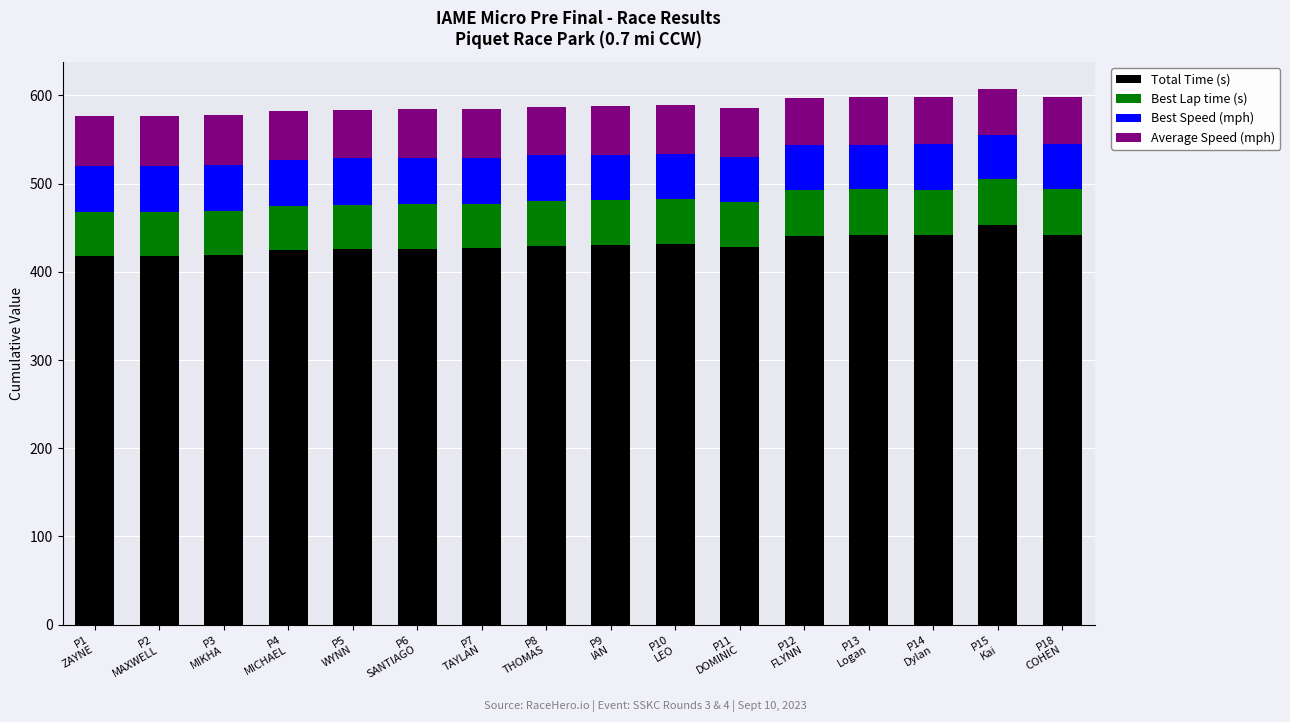

What is the difference between the second highest and second lowest values in the Total Time (s) series?

24.3